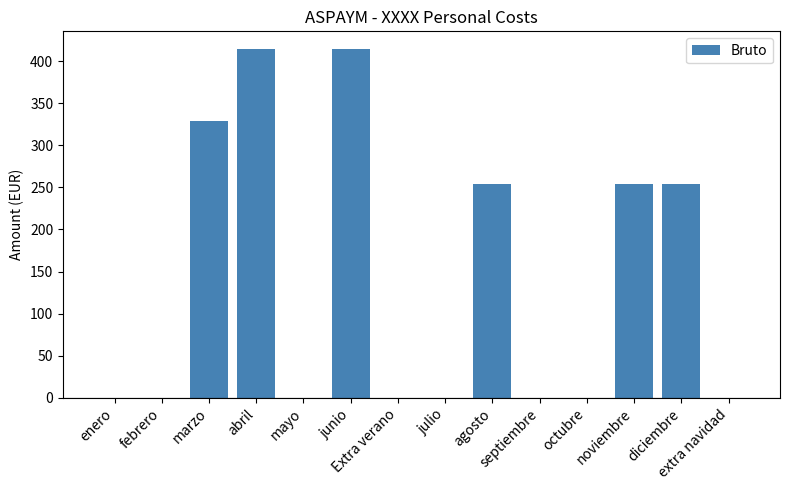

What is the average value?

137.1